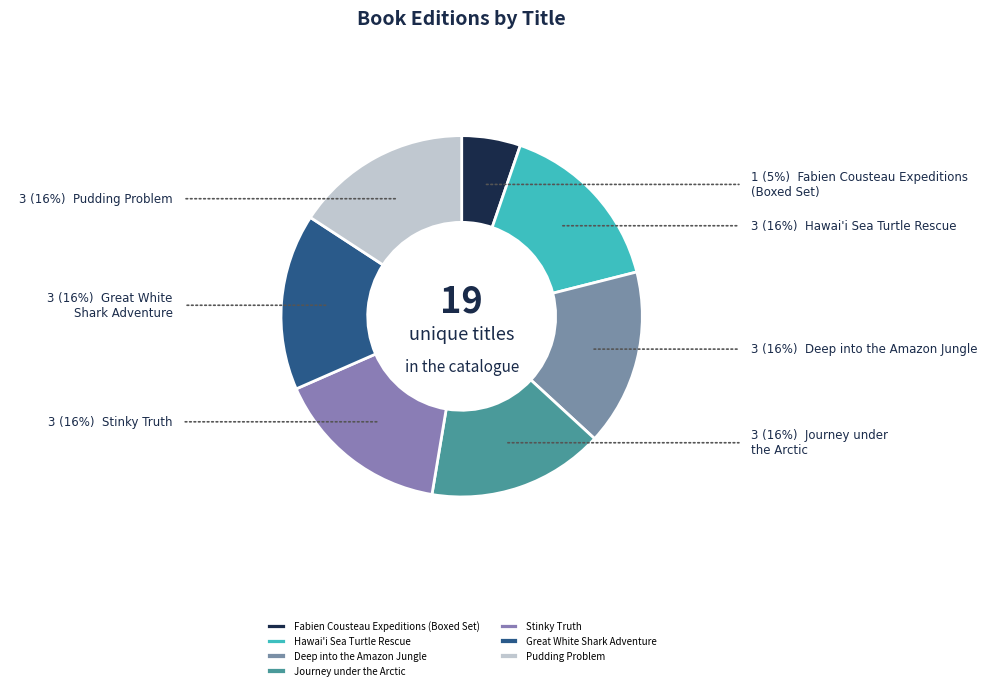

How many slices are in this pie chart?

7